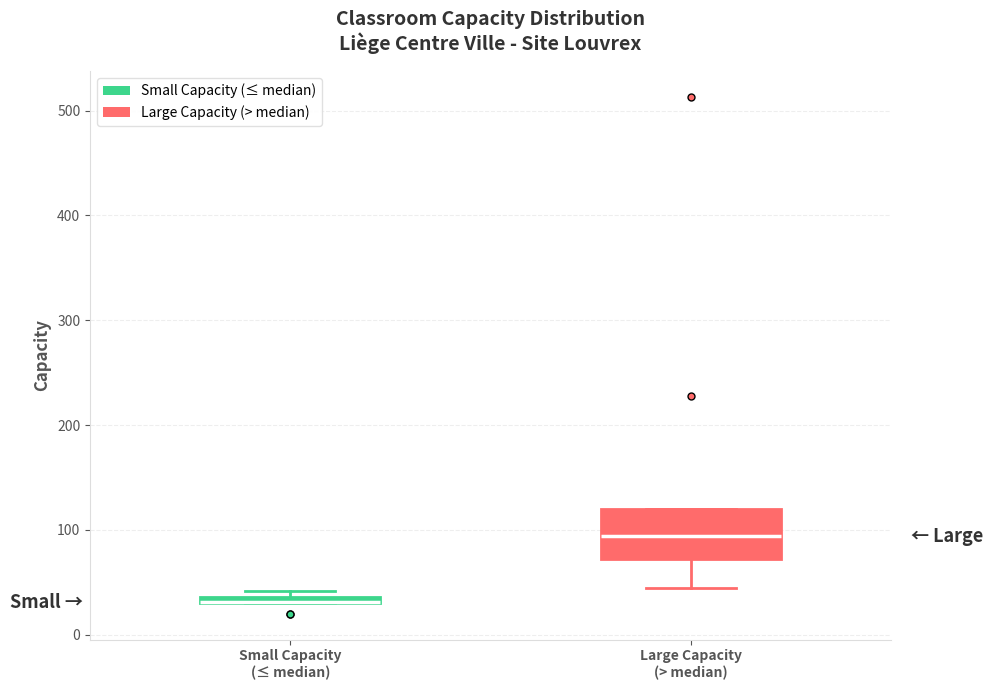

Which box is the tallest, from its lower edge to its upper edge?

Large Capacity (> median)